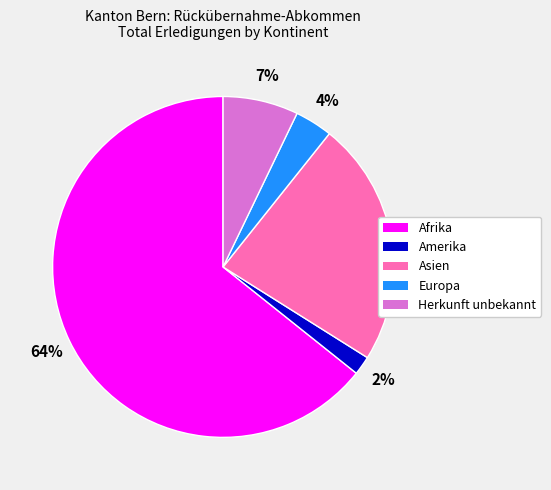

Is the sum of Amerika and Asien greater than half?

No